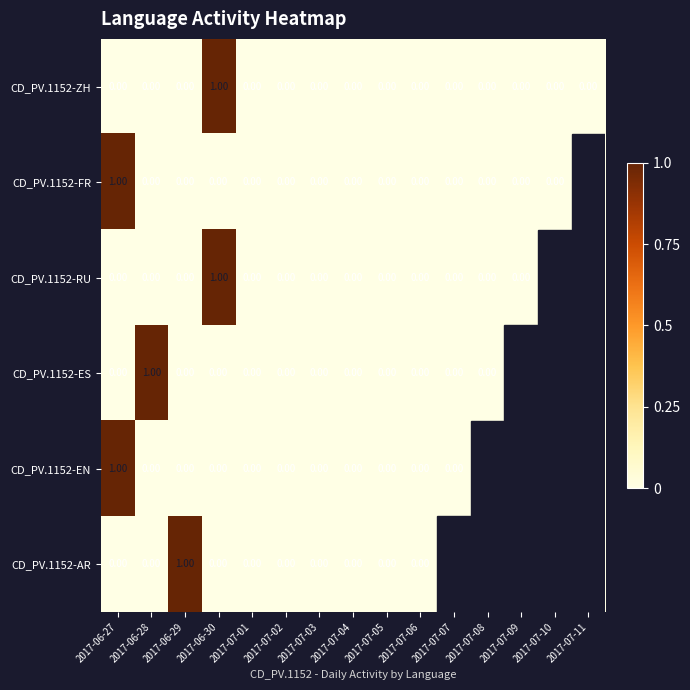

At how many categories does at least one series exceed 0?

4